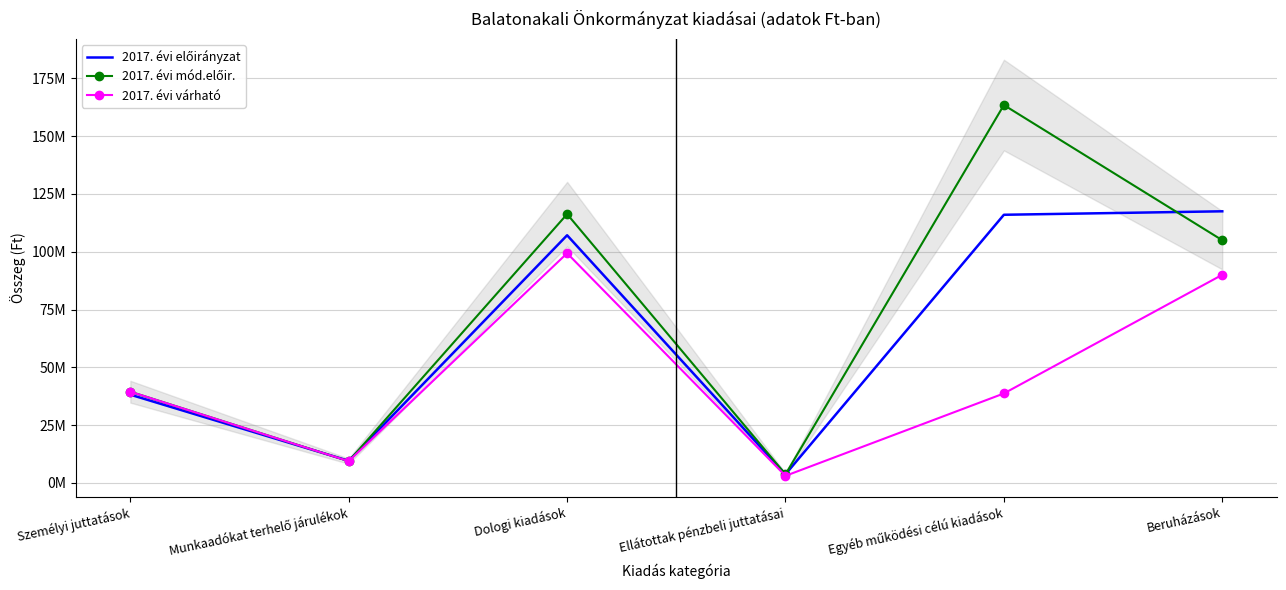

Rank the series by their maximum value, from lowest to highest.

2017. évi várható, 2017. évi előirányzat, 2017. évi mód.előir.